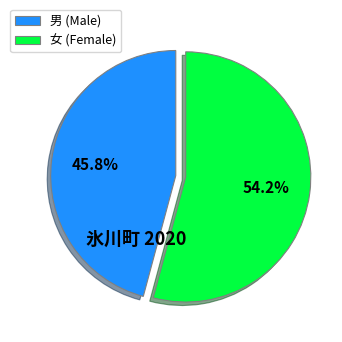

Count the number of slices in the pie.

2